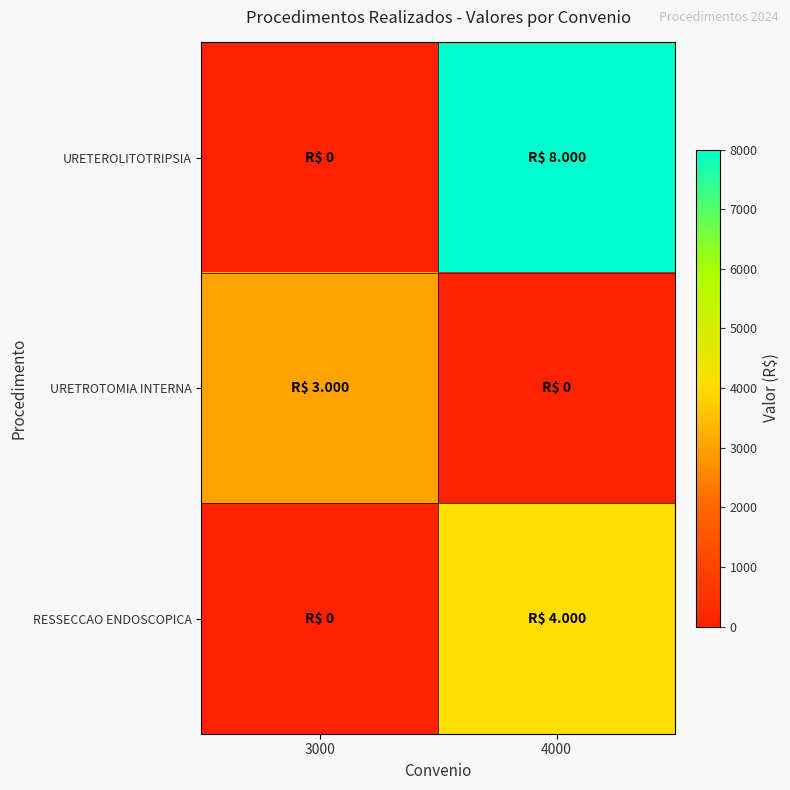

What is the spread (max minus min) of values at 4000?

8000